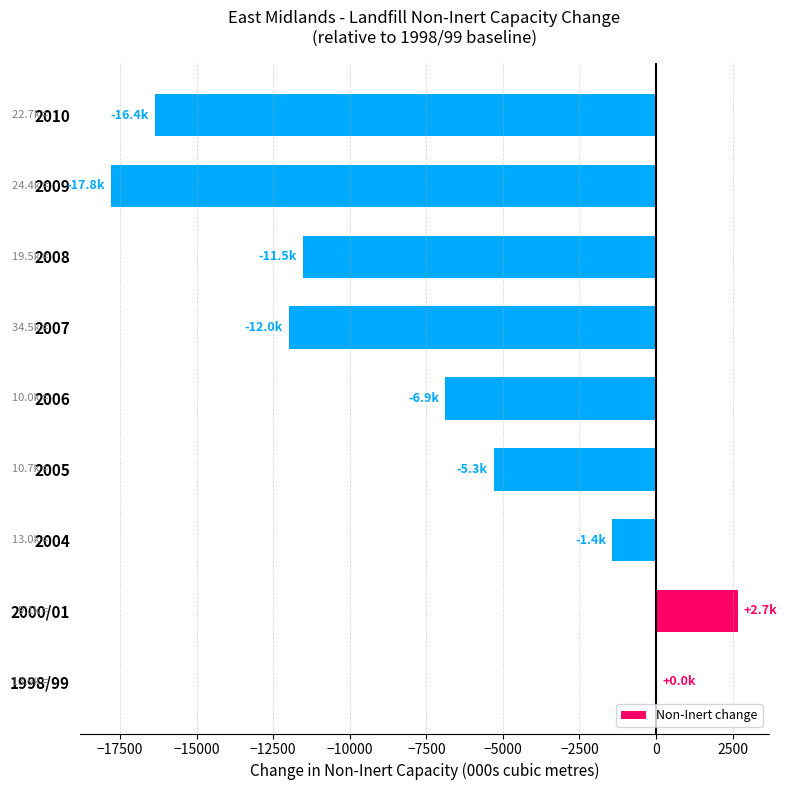

Read the value at 2008.

-11520.2